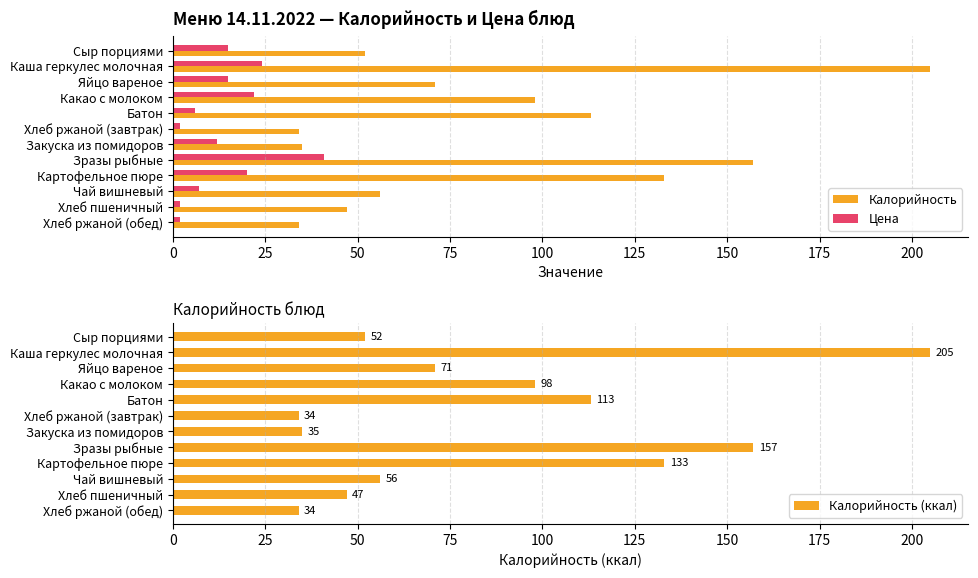

Where is Калорийность nearest to the value 119?

Батон